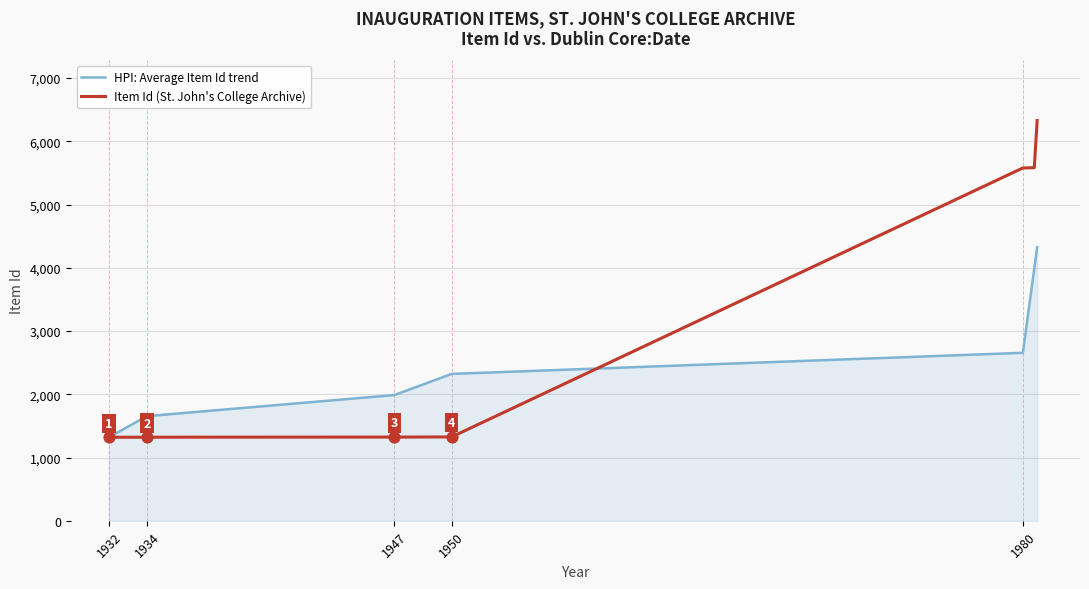

What are all the series names shown in the legend?

HPI: Average Item Id trend, Item Id (St. John's College Archive)